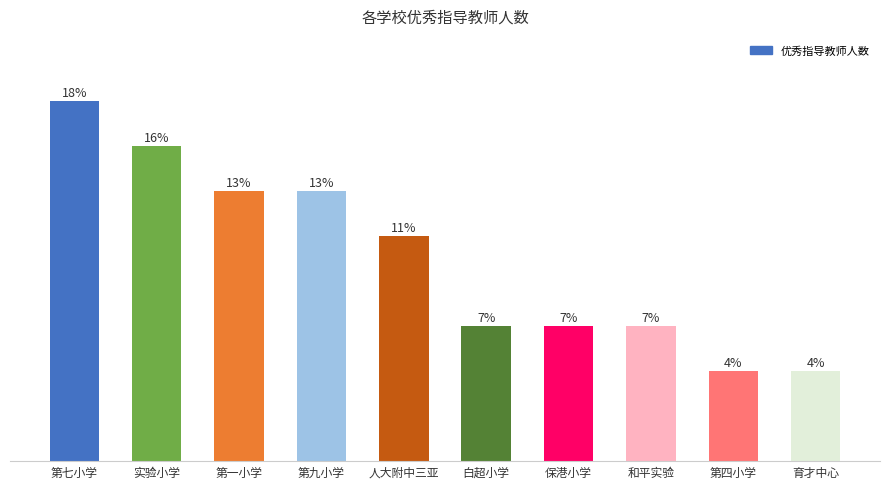

What is the label of the 6th bar from the right?

人大附中三亚